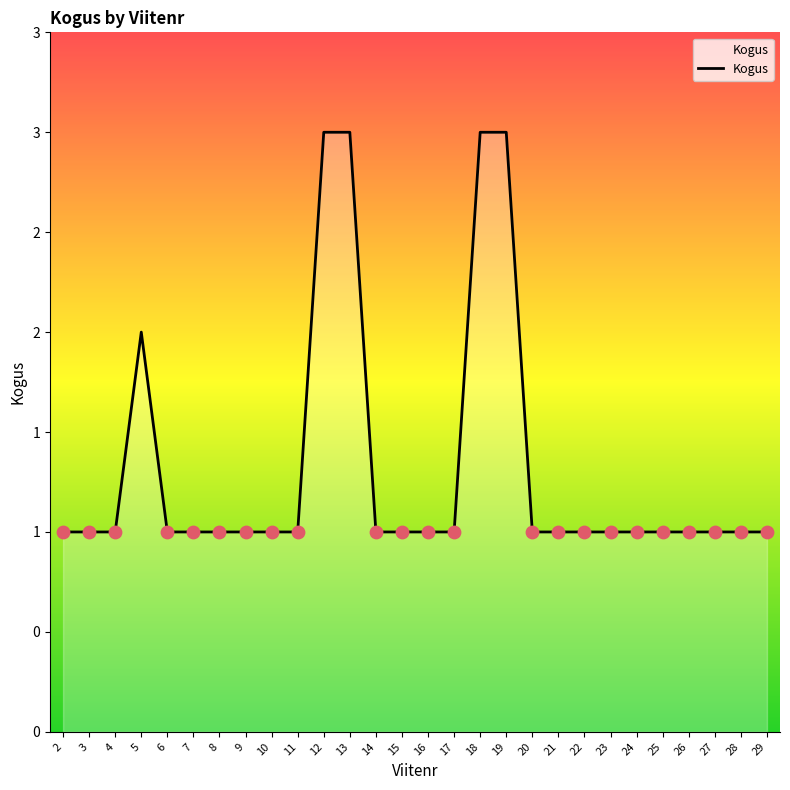

Which has a higher value, 29 or 8?

29